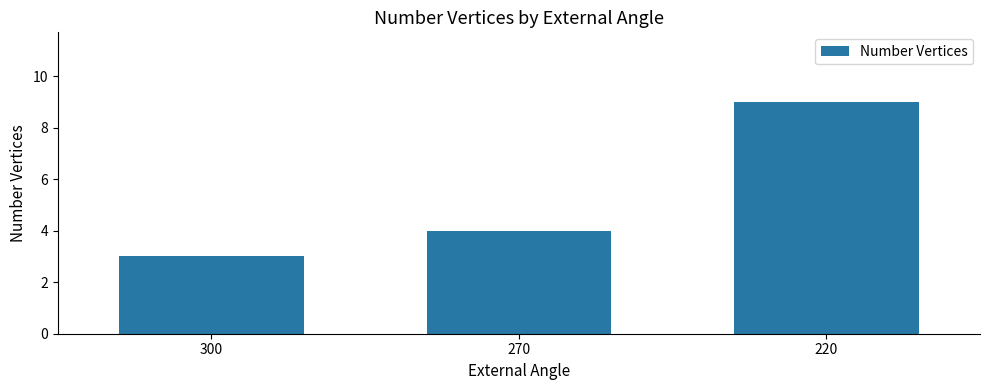

Count the number of data series in this chart.

1